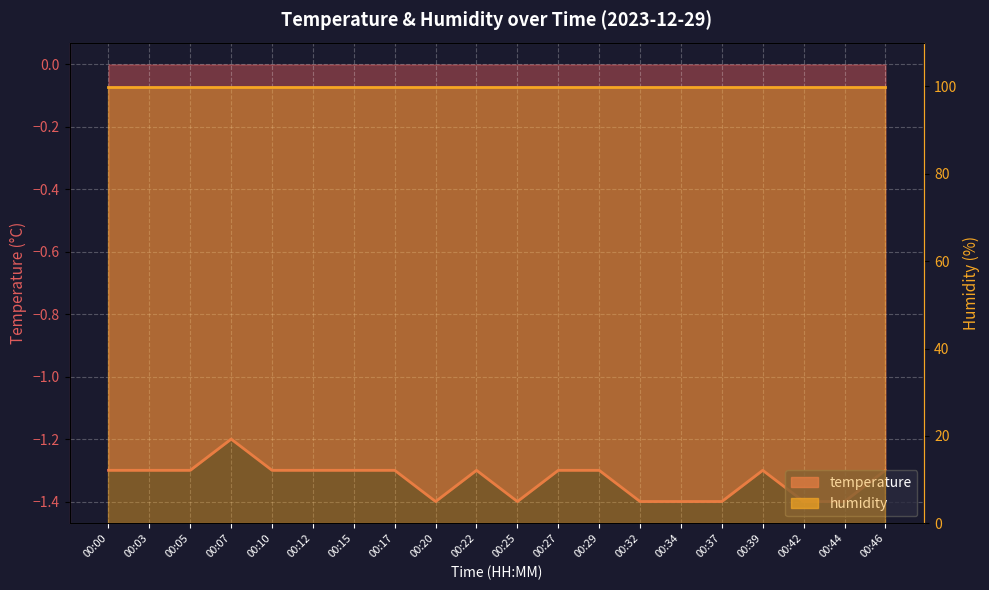

Does the chart display data point markers on the line(s)?

No